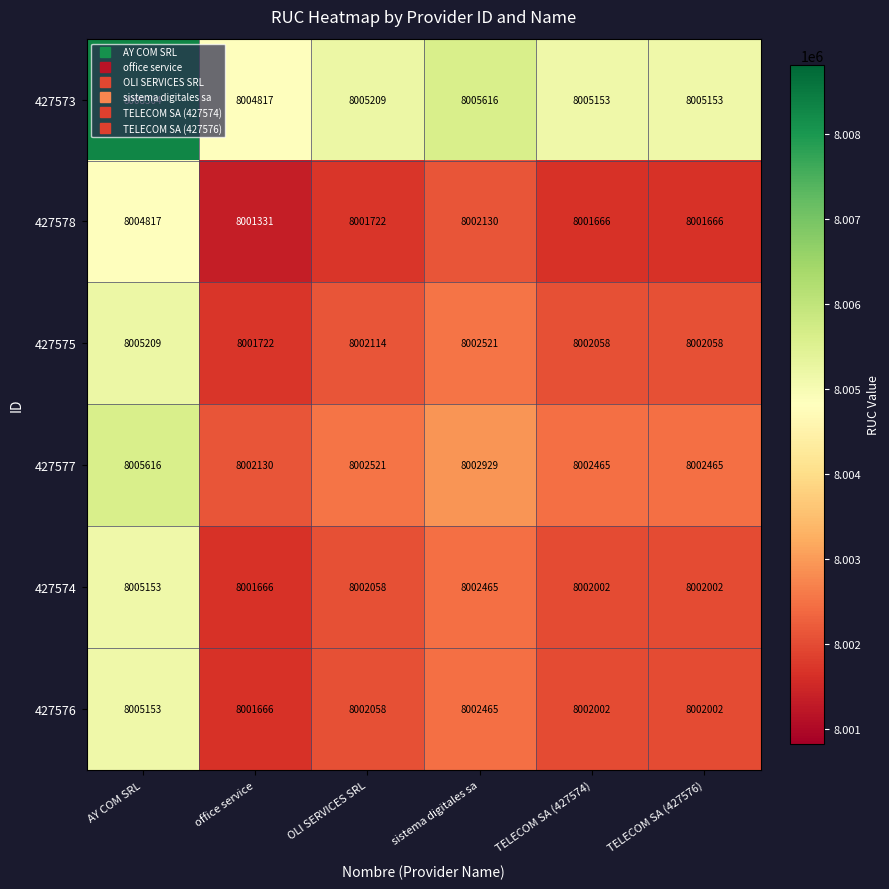

What is the greatest value displayed?

8008304